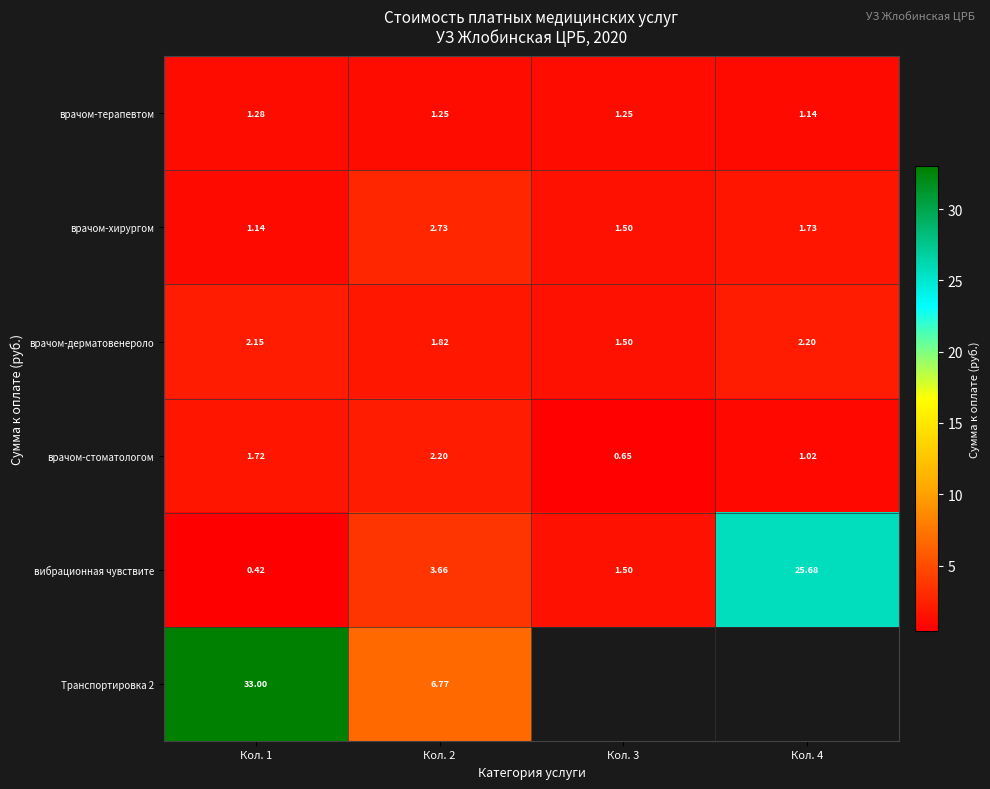

At how many categories does at least one series exceed 32?

1